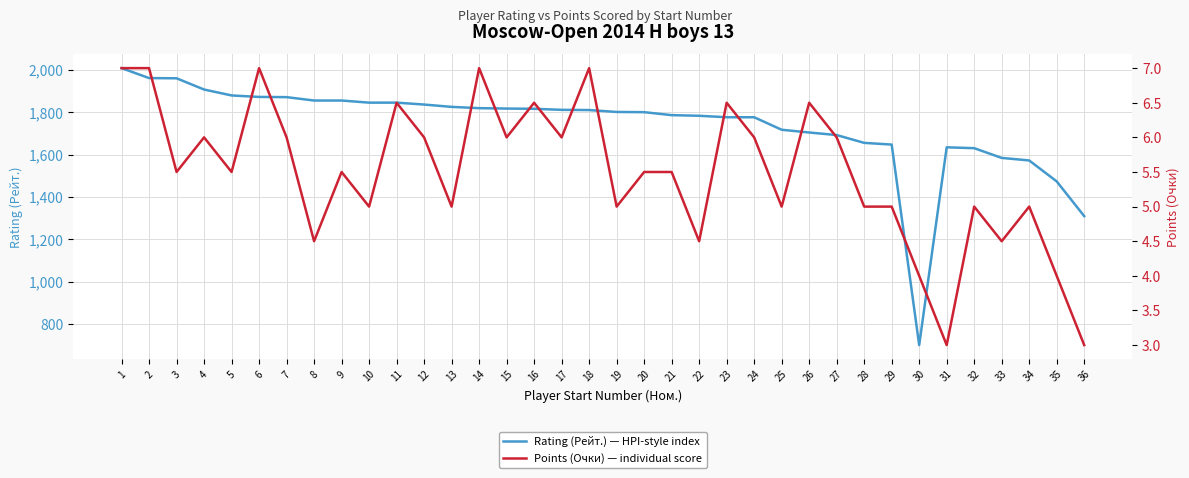

Reading left to right, extract all data points from this chart.

Rating (Рейт.) — HPI-style index: 1=2008.0	2=1961.0	3=1960.0	4=1907.0	5=1879.0	6=1872.0	7=1871.0	8=1855.0	9=1855.0	10=1845.0	11=1845.0	12=1836.0	13=1825.0	14=1819.0	15=1817.0	16=1816.0	17=1811.0	18=1810.0	19=1801.0	20=1800.0	21=1786.0	22=1783.0	23=1776.0	24=1776.0	25=1717.0	26=1704.0	27=1692.0	28=1655.0	29=1647.0	30=700.0	31=1634.0	32=1630.0	33=1584.0	34=1572.0	35=1473.0	36=1309.0
Points (Очки) — individual score: 1=7.0	2=7.0	3=5.5	4=6.0	5=5.5	6=7.0	7=6.0	8=4.5	9=5.5	10=5.0	11=6.5	12=6.0	13=5.0	14=7.0	15=6.0	16=6.5	17=6.0	18=7.0	19=5.0	20=5.5	21=5.5	22=4.5	23=6.5	24=6.0	25=5.0	26=6.5	27=6.0	28=5.0	29=5.0	30=4.0	31=3.0	32=5.0	33=4.5	34=5.0	35=4.0	36=3.0